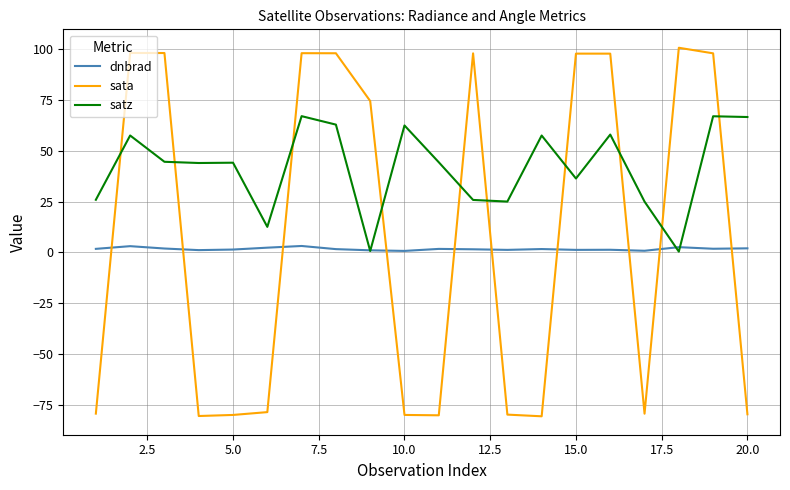

True or false: sata and satz cross at least once.

True